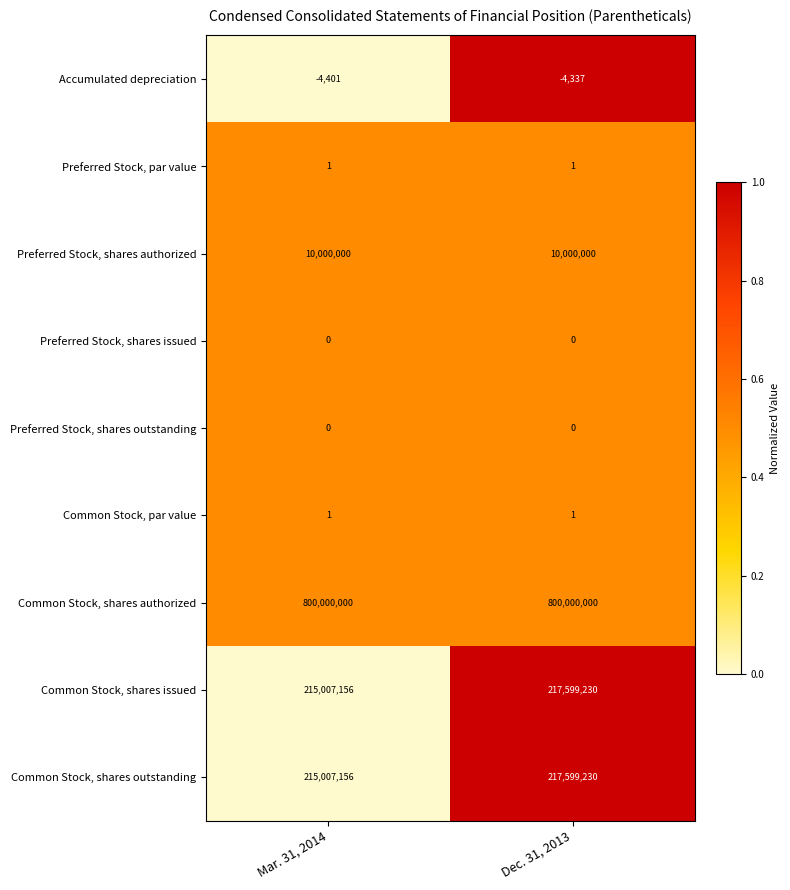

Which series has the largest total across all categories?

Common Stock, shares authorized